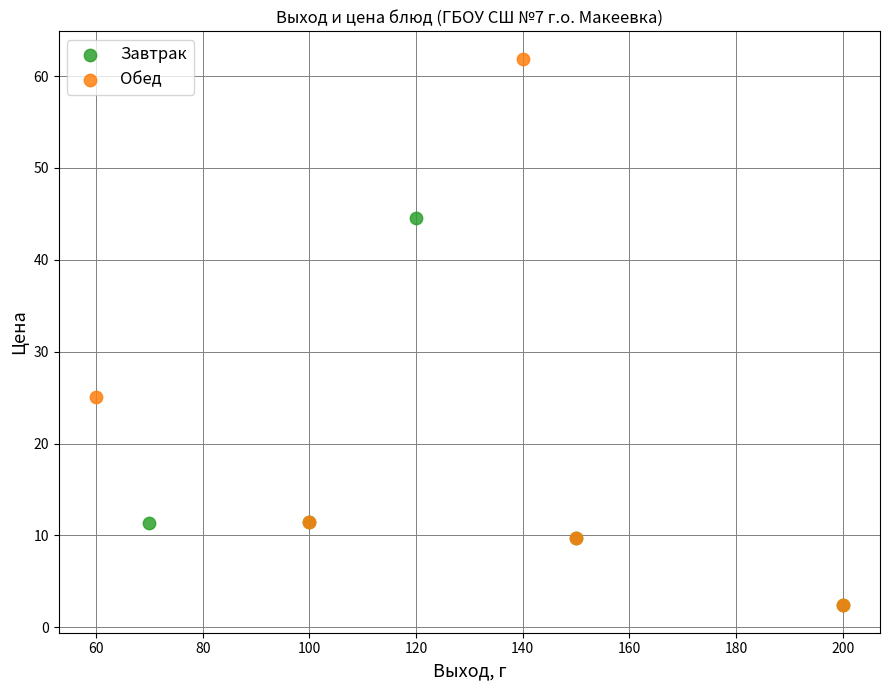

Which series has the largest Y range (max minus min)?

Обед